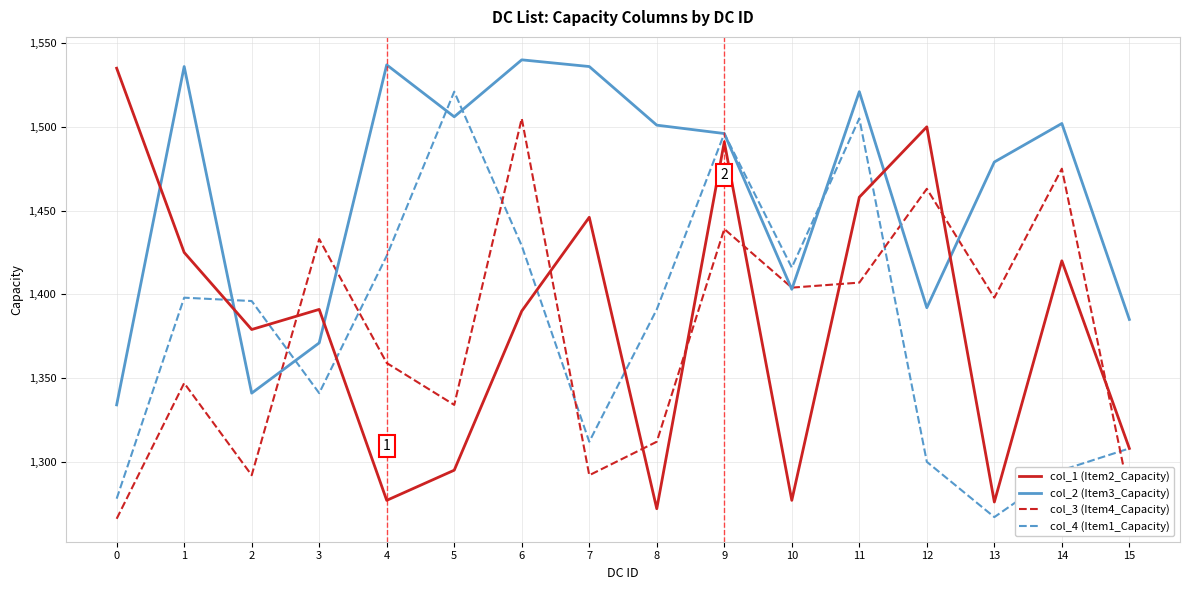

What is the total value across all series at 2?

5408